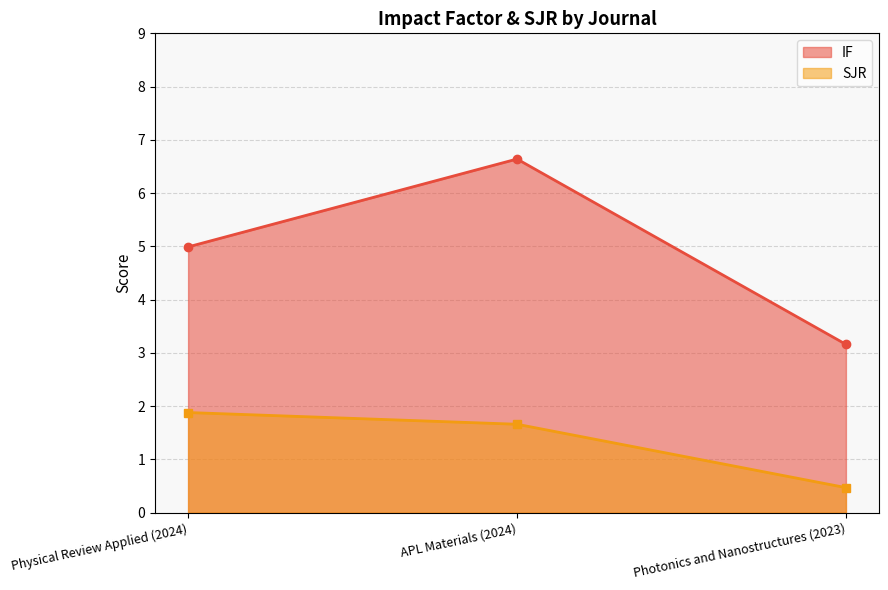

At which label is IF closest to 4?

Photonics and Nanostructures (2023)